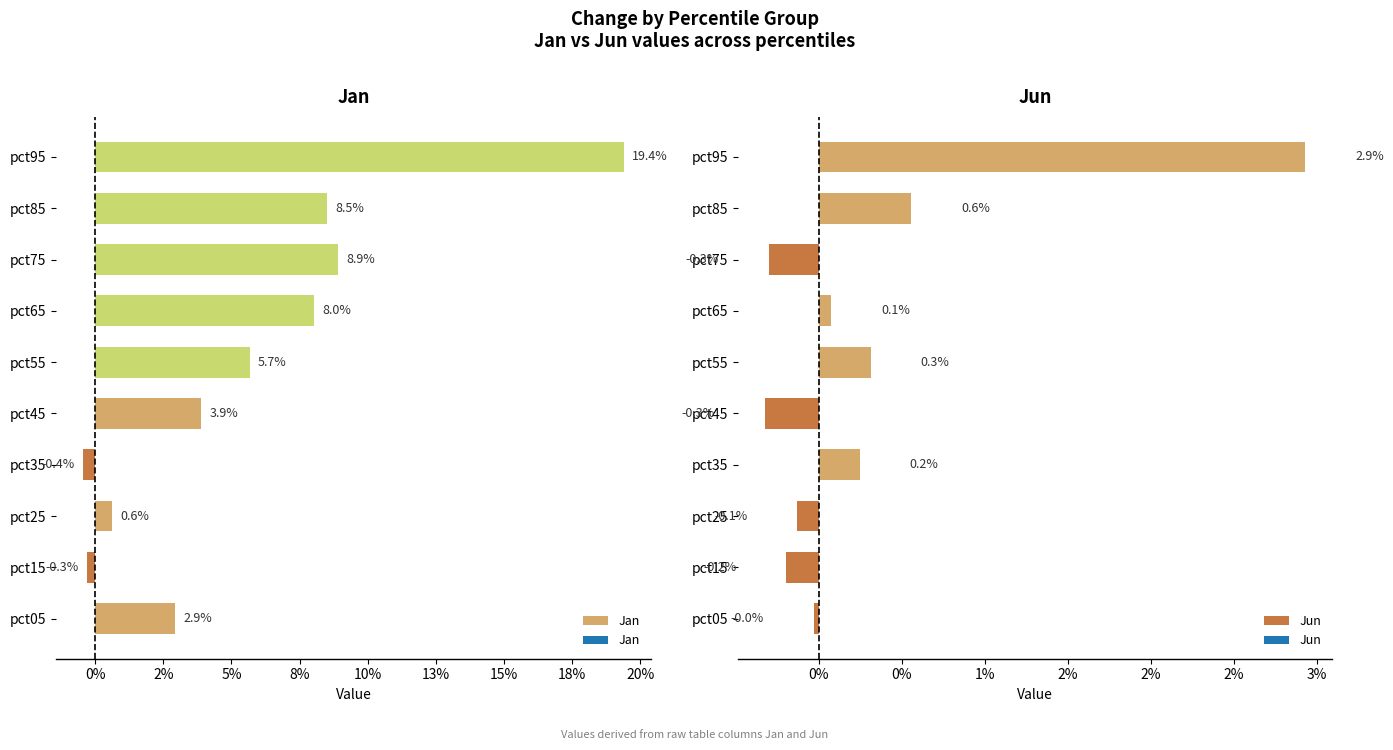

Which series has the largest total across all categories?

Jan